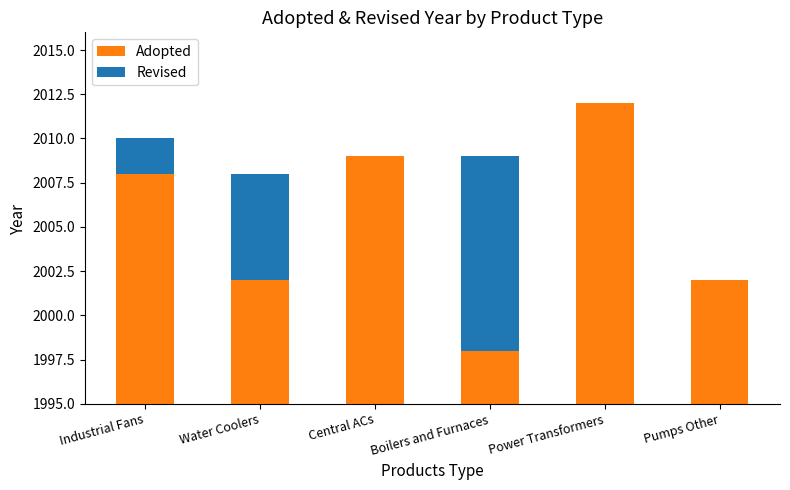

Which series changed the most between Water Coolers and Power Transformers?

Adopted